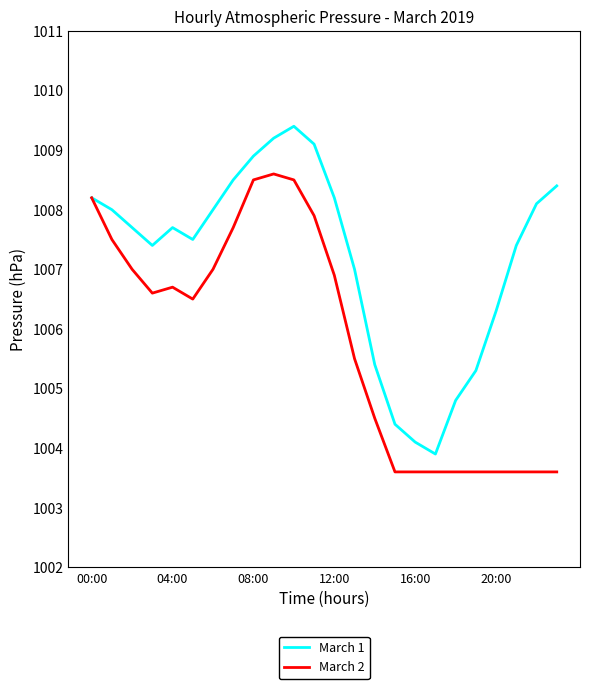

What is the smallest value displayed?

1003.6